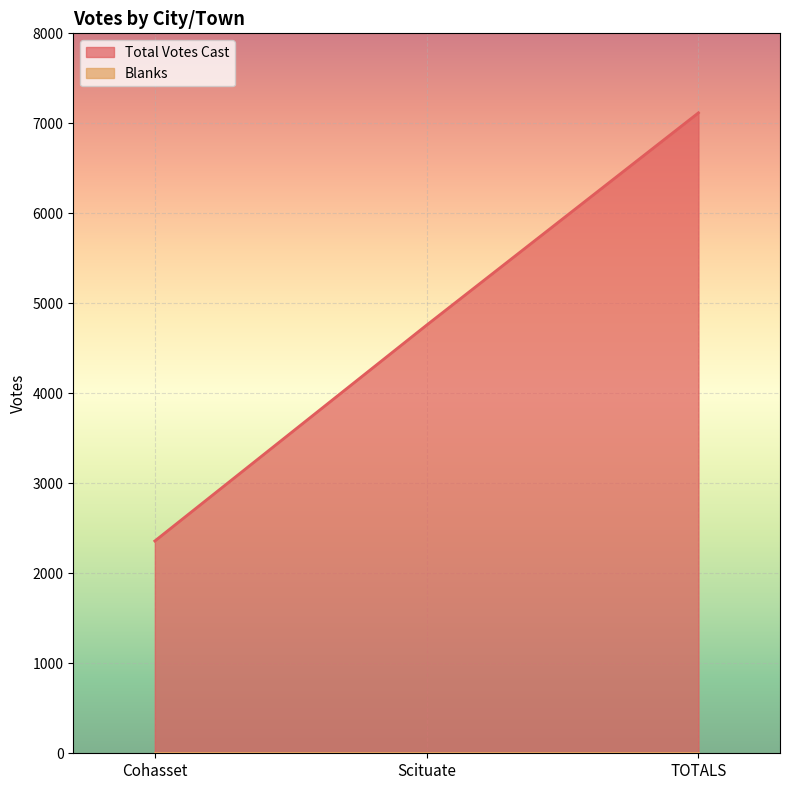

How many values exceed 4758?

1